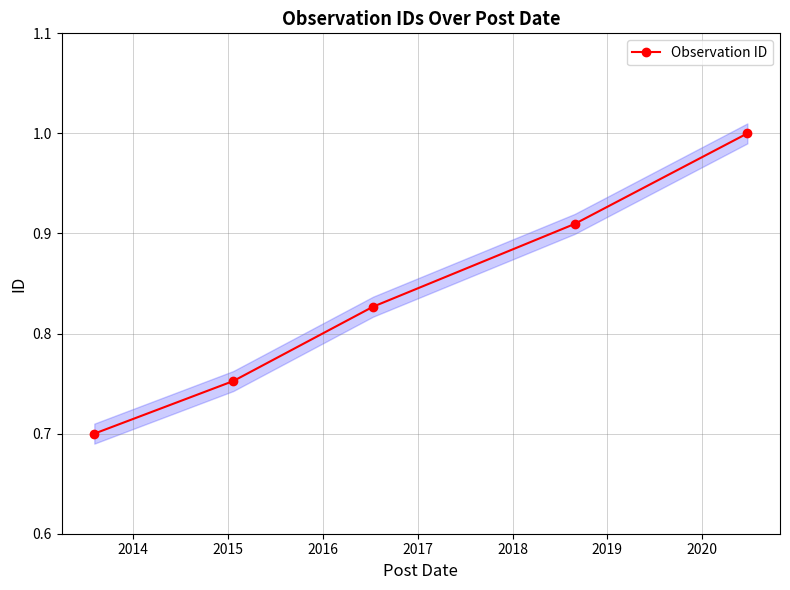

What is the maximum value for Observation ID?

1.0